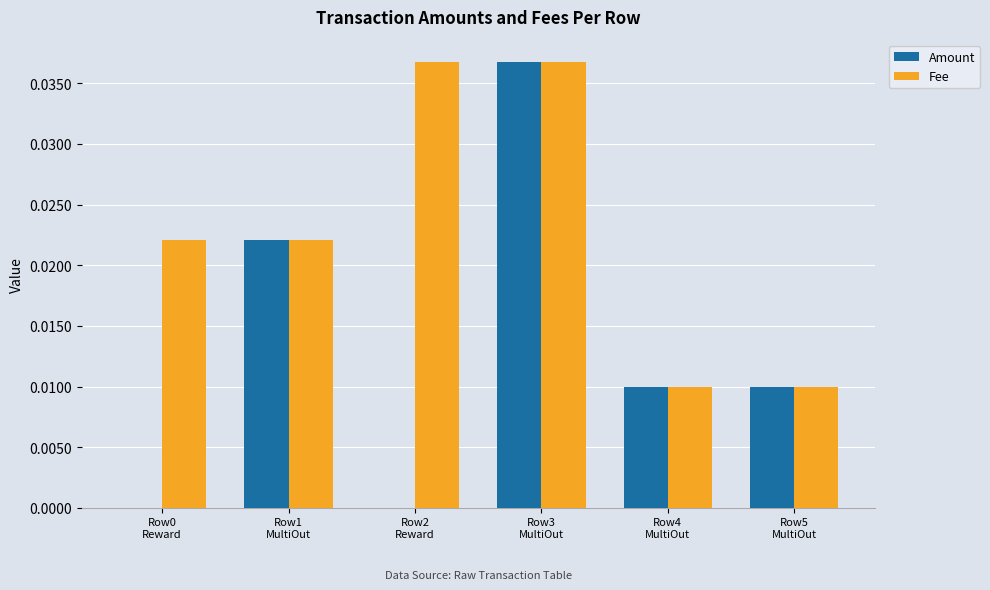

Which series has the largest total across all categories?

Fee